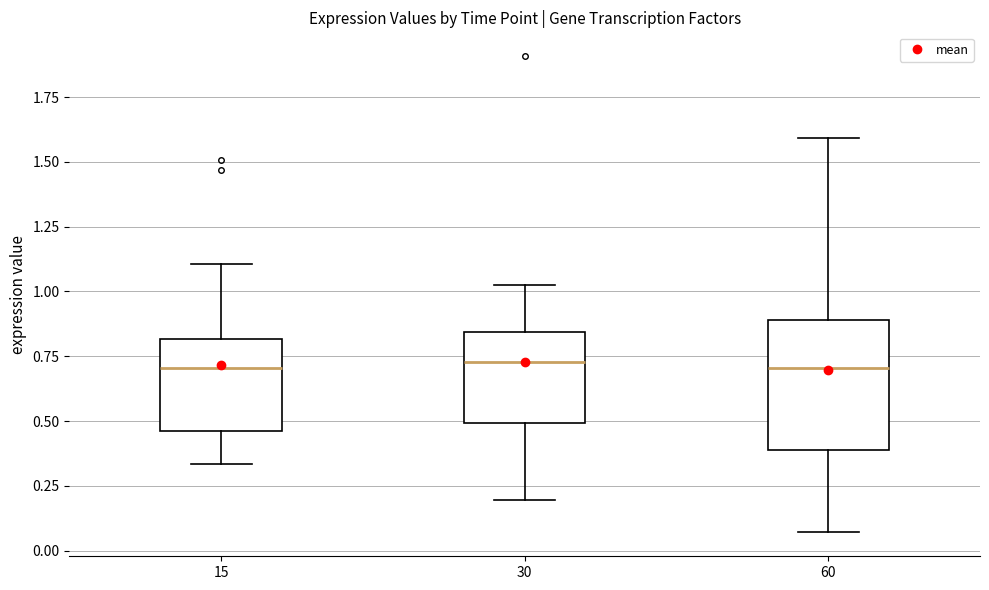

Where is the lower edge of the box at x = 15 on the y-axis? The values are not printed on the chart, so give them approximately, as read against the axis.

0.45